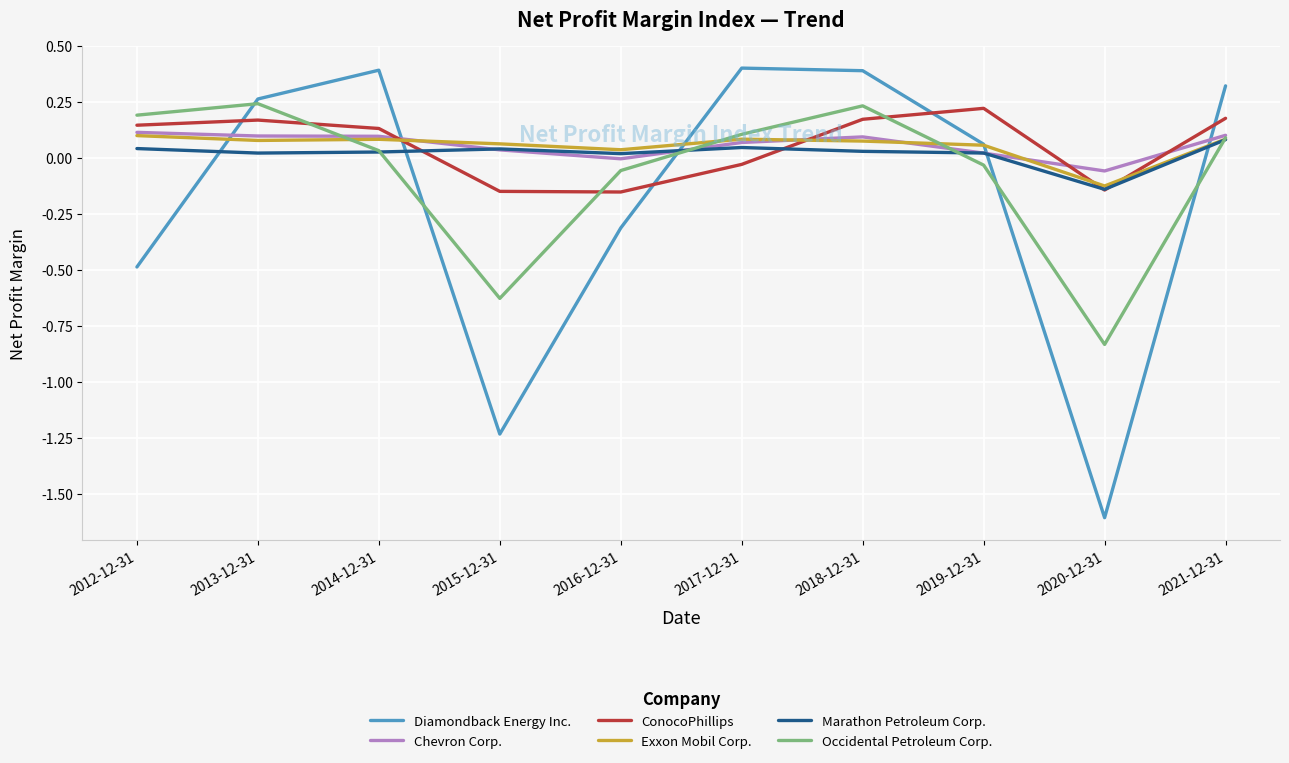

What position from the left is 2018-12-31?

7